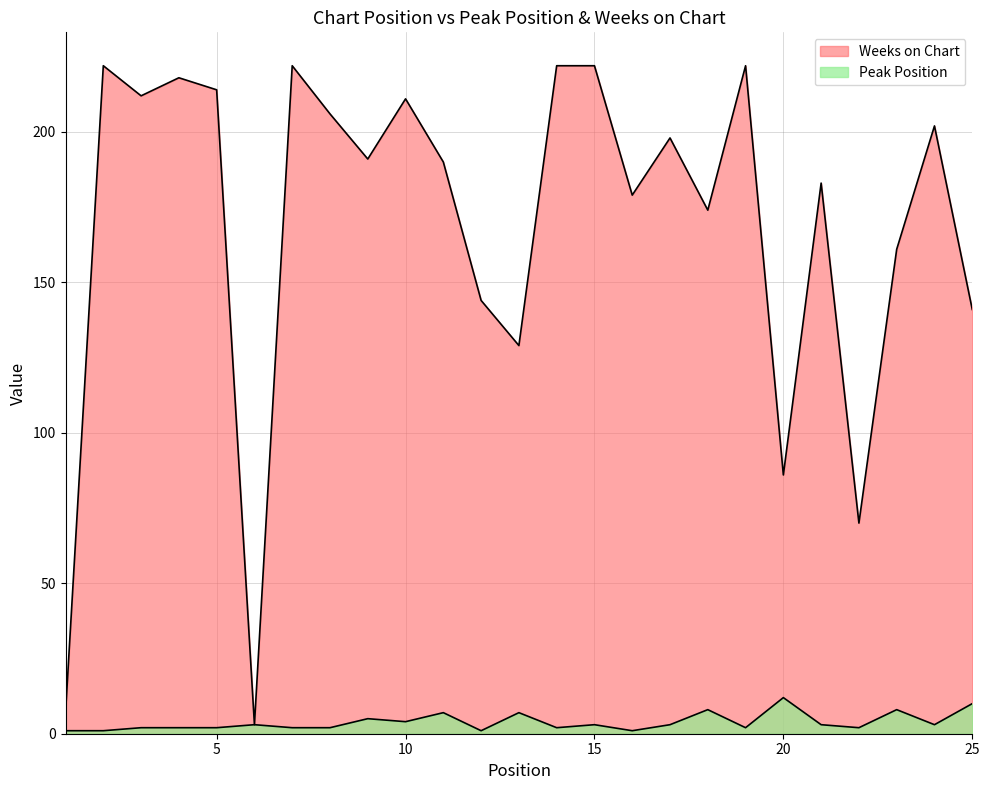

At which label does Peak Position reach its minimum?

1